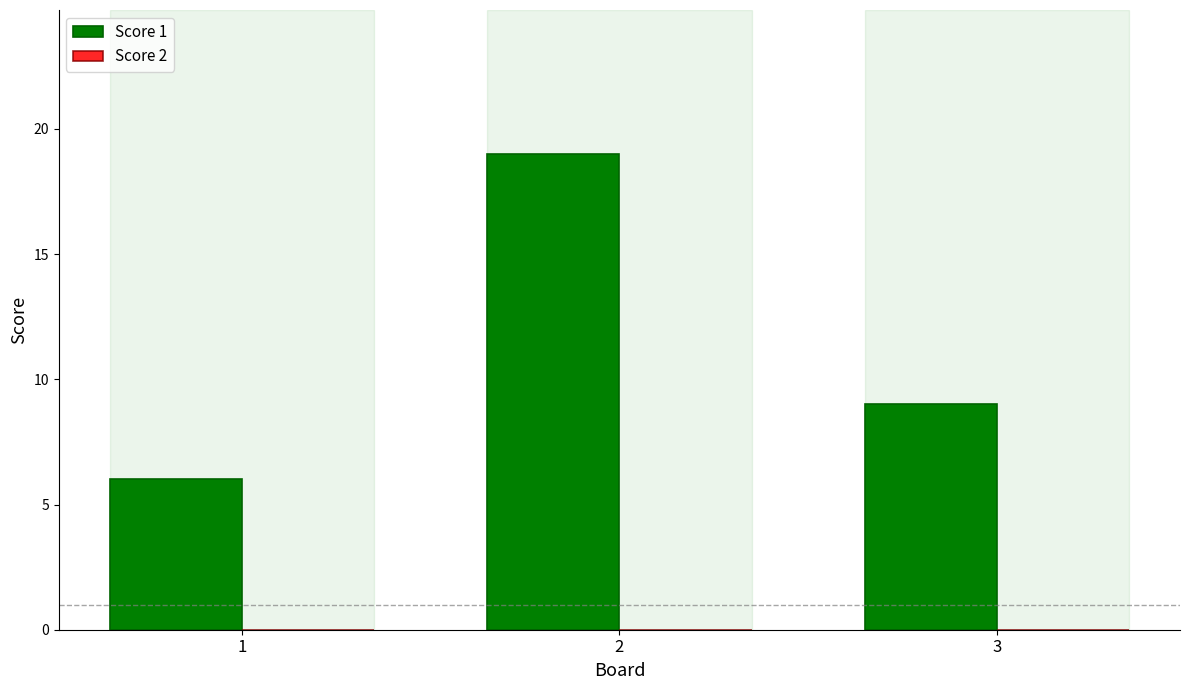

Are the bars horizontal?

No